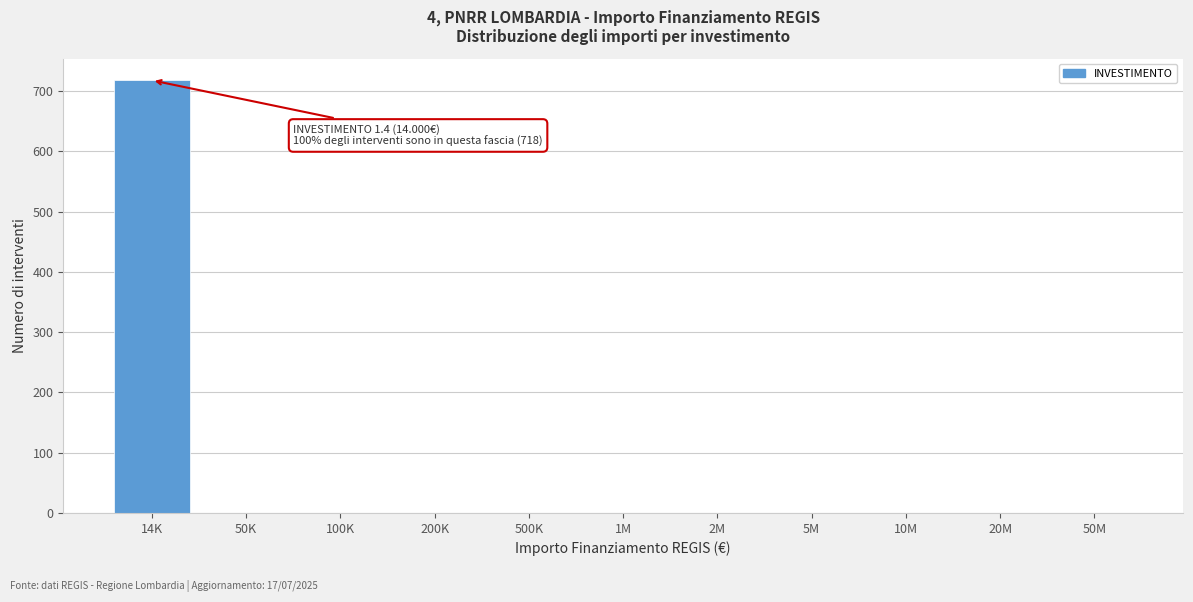

Reading right to left, list all the values displayed in this chart.

50M=0	20M=0	10M=0	5M=0	2M=0	1M=0	500K=0	200K=0	100K=0	50K=0	14K=718